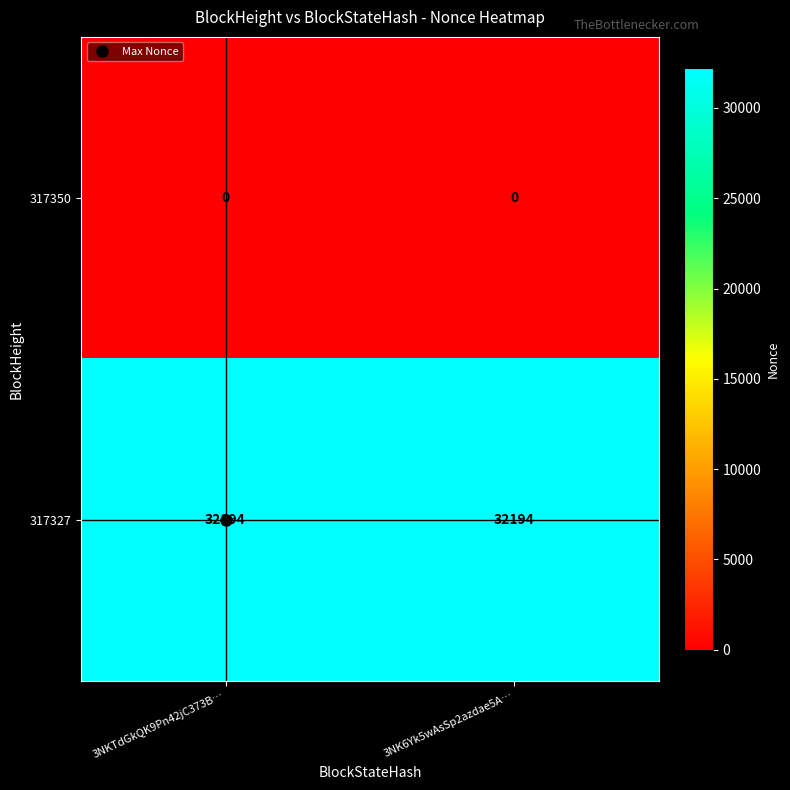

List the series in order of their overall mean, highest first.

317327, 317350